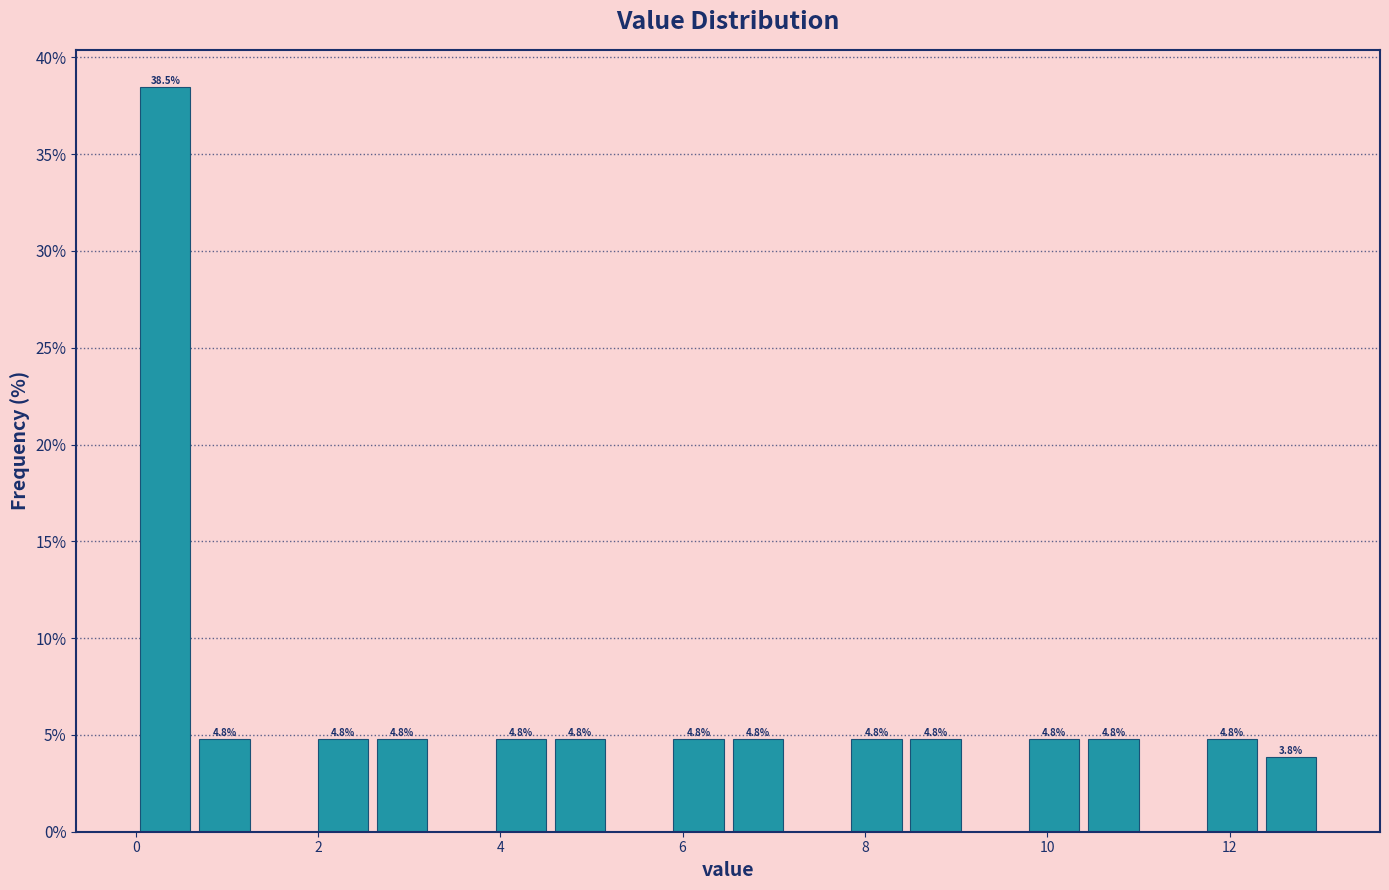

Read against the x-axis, roughly where is the centre of the tallest bar?

0.4